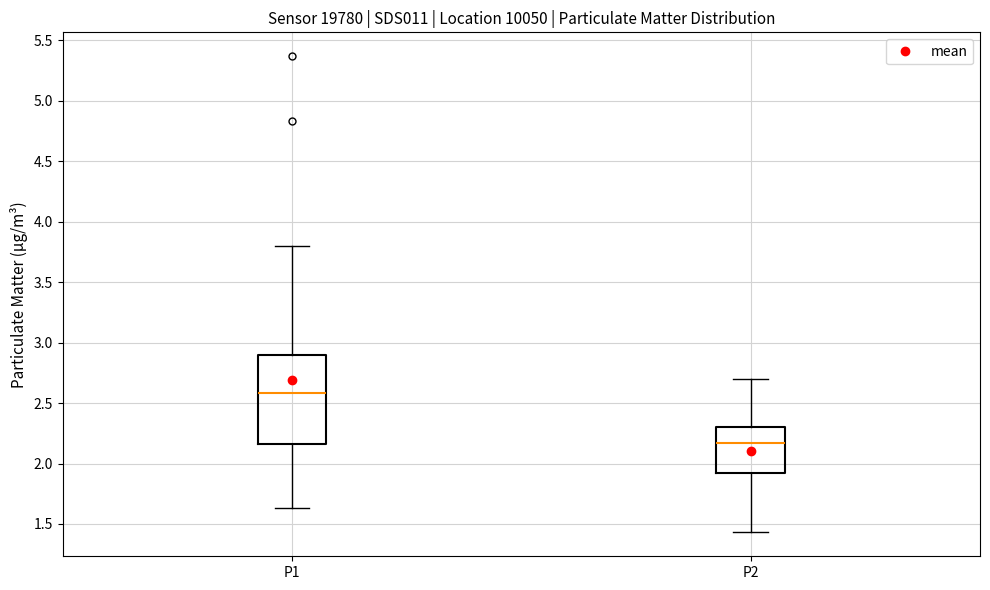

Where is the lower edge of the box for P2 on the y-axis? The values are not printed on the chart, so give them approximately, as read against the axis.

1.90